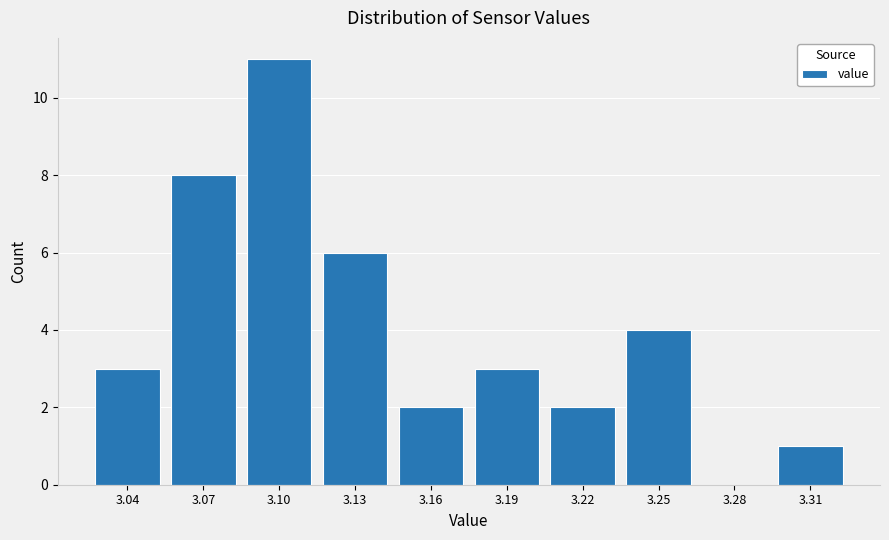

Reading left to right, list every bar in this chart as the range it spans on the x-axis followed by its height. The values are not printed on the chart, so give them approximately, as read against the axis.

3.025 to 3.055: 3
3.055 to 3.085: 8
3.085 to 3.115: 11
3.115 to 3.145: 6
3.145 to 3.175: 2
3.175 to 3.205: 3
3.205 to 3.235: 2
3.235 to 3.265: 4
3.265 to 3.295: 0
3.295 to 3.325: 1